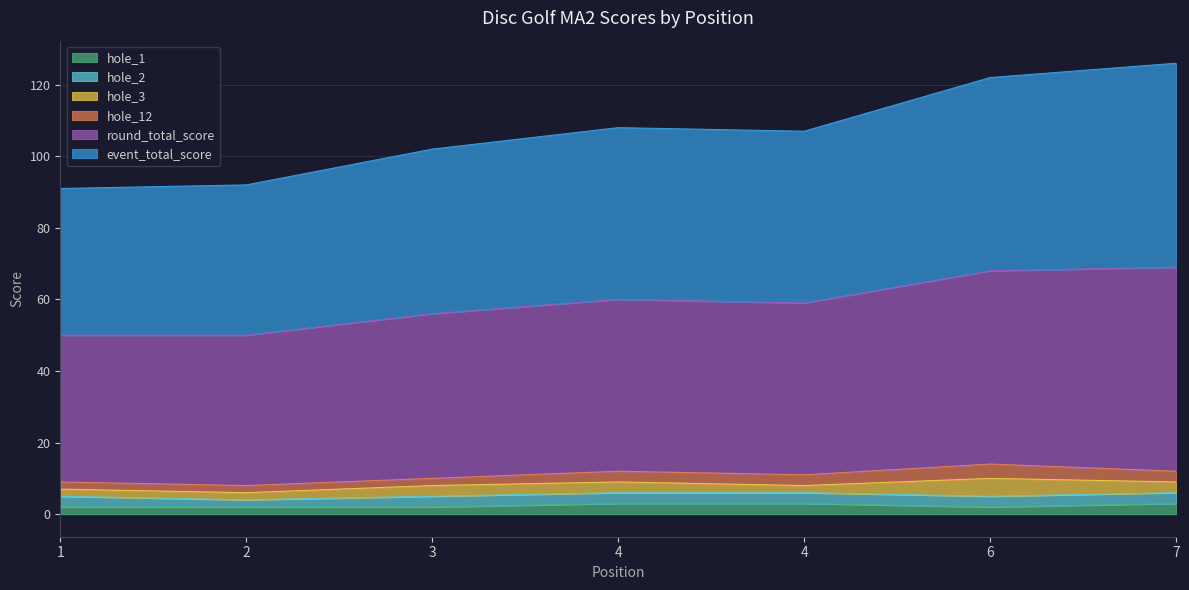

Does the chart have visible grid lines?

Yes